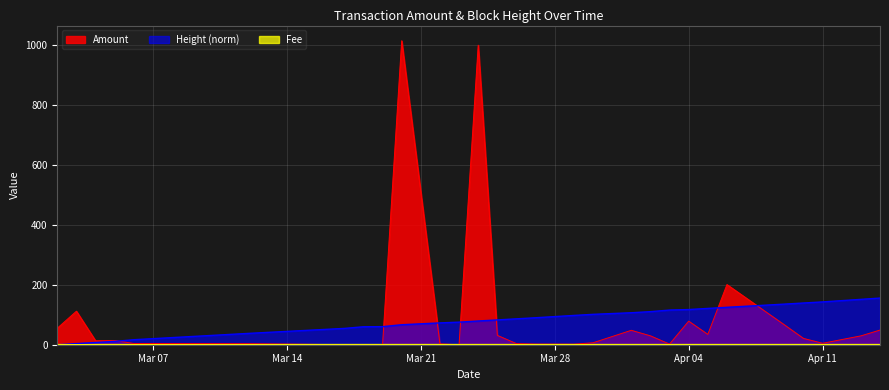

Which series has the widest spread of values?

Amount